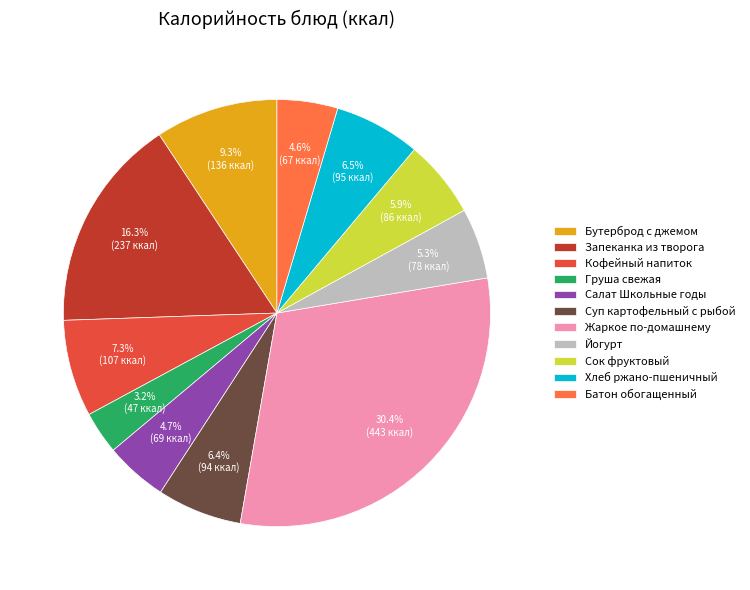

The Запеканка из творога slice represents 3% of the pie. True or false?

False